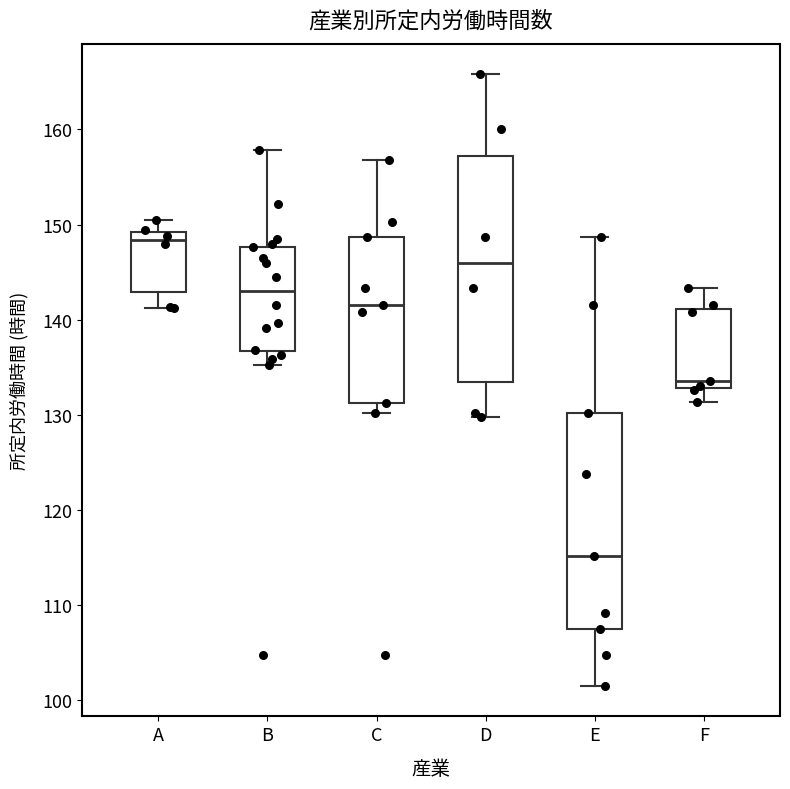

Which box is the tallest, from its lower edge to its upper edge?

D